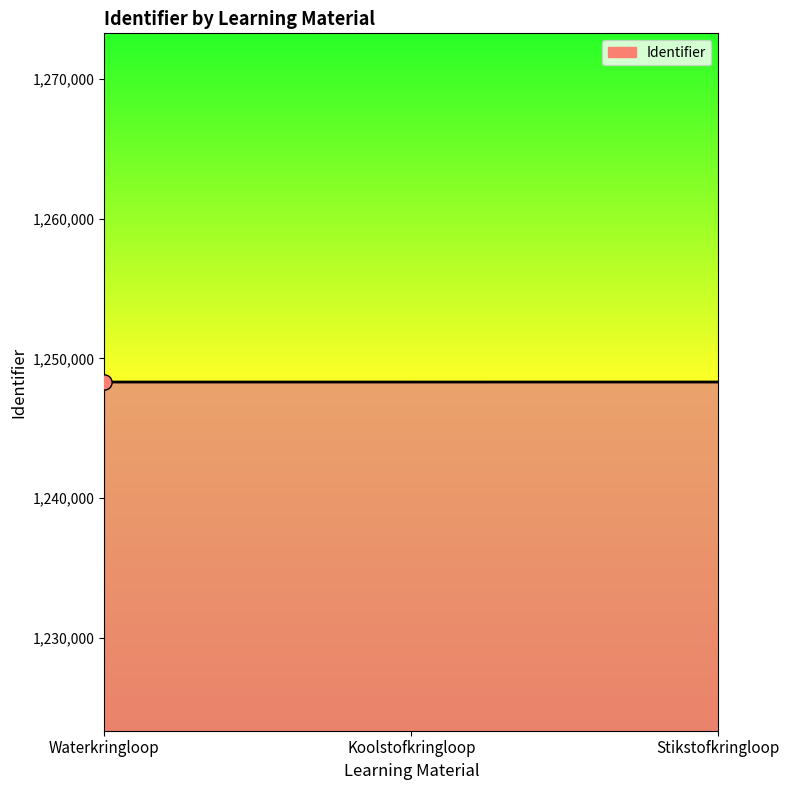

What is the ratio of the value at Stikstofkringloop to the value at Koolstofkringloop?

1.0